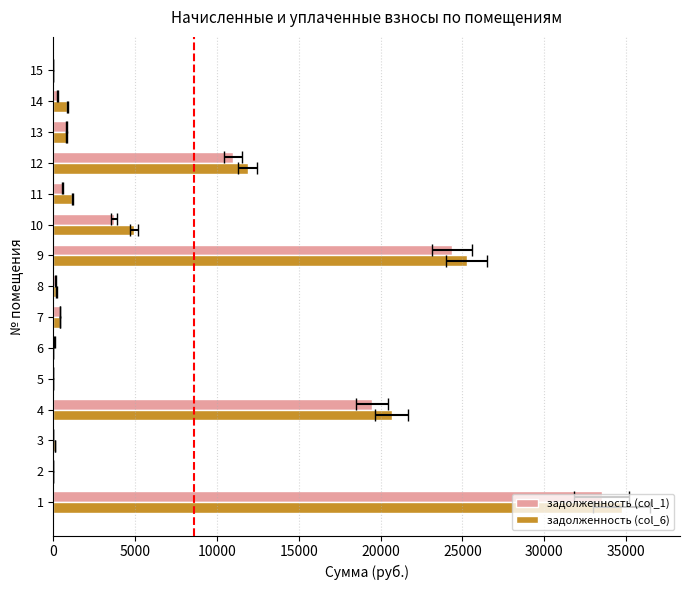

At how many categories does at least one series exceed 30518?

1